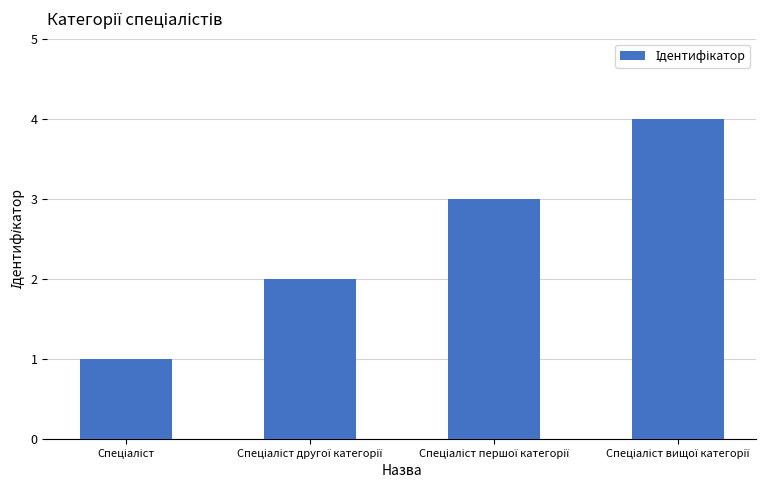

What is the sum of all values?

10